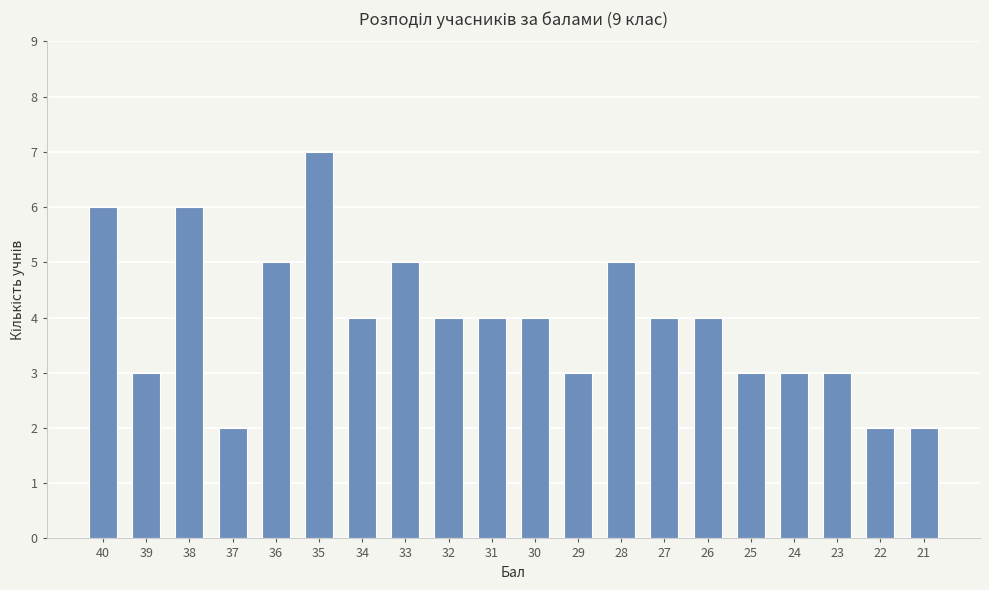

Between 40 and 27, which is larger?

40